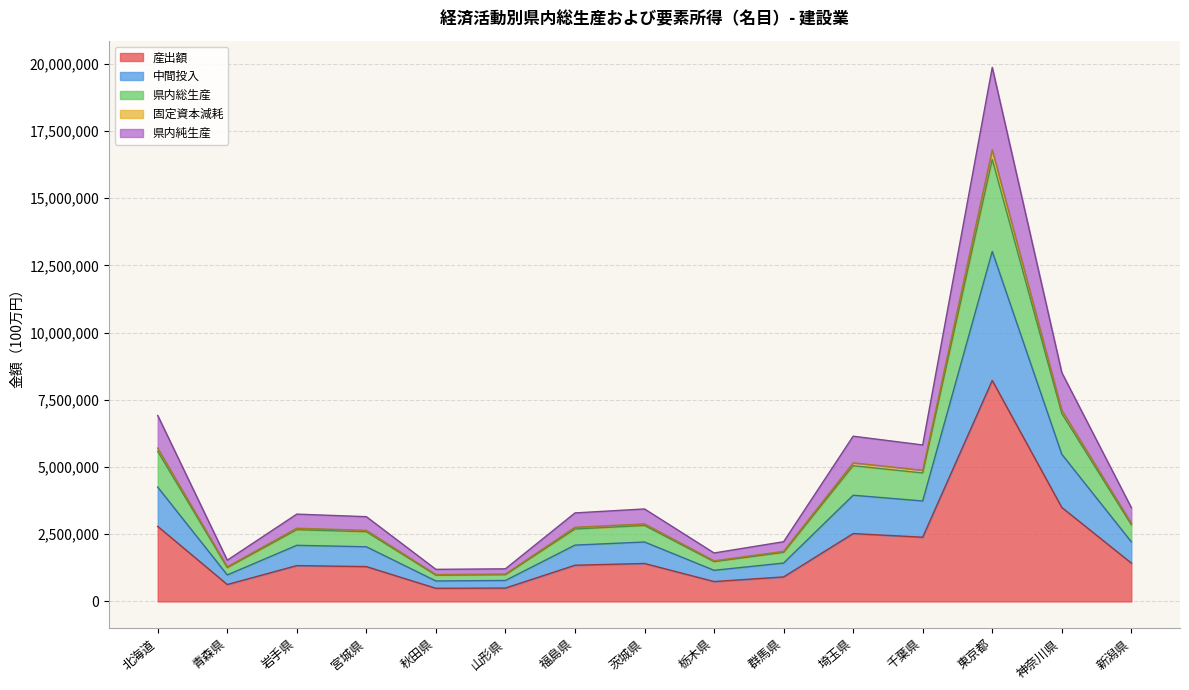

Which label corresponds to the smallest value in the chart?

秋田県